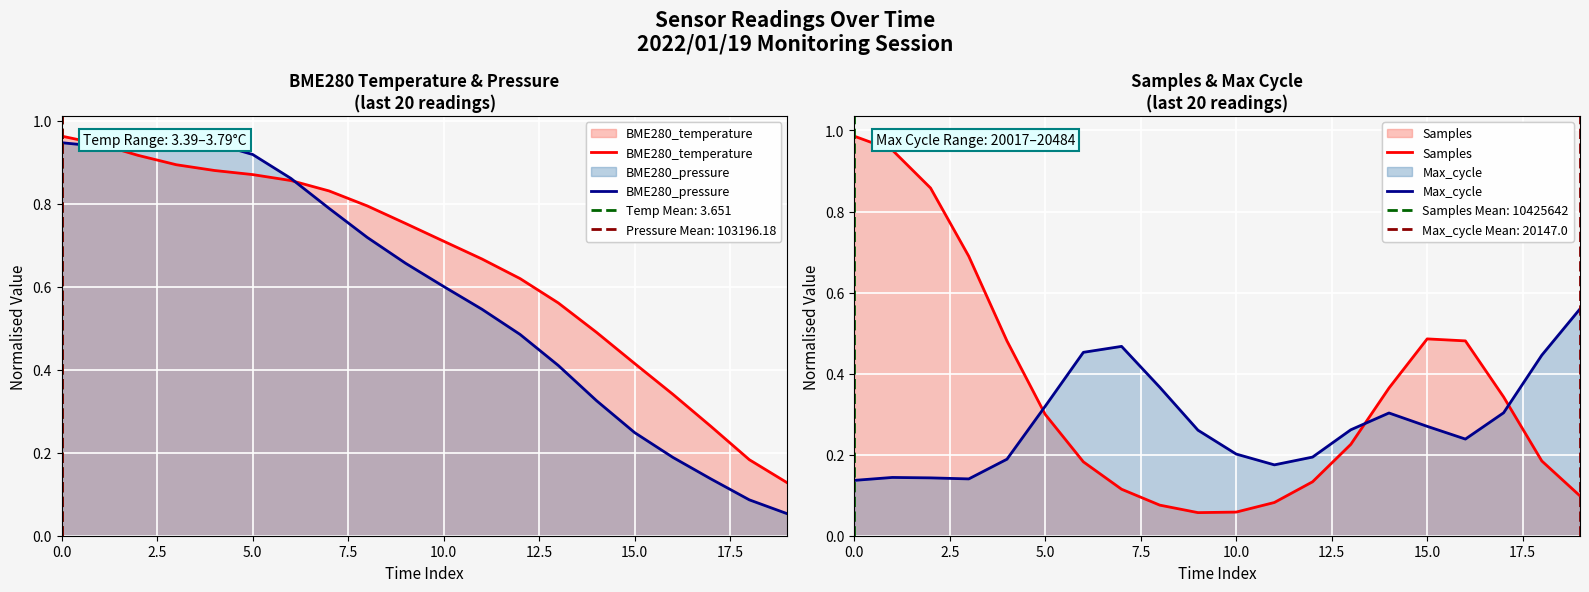

Count the number of categories in the chart.

20